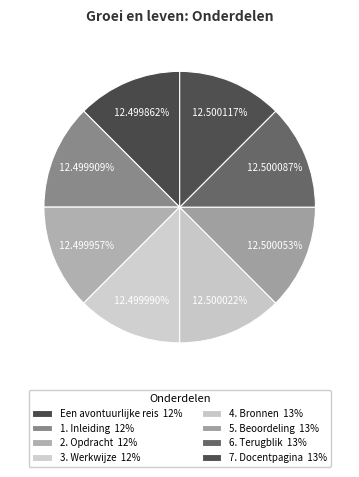

How many segments does this pie chart have?

8